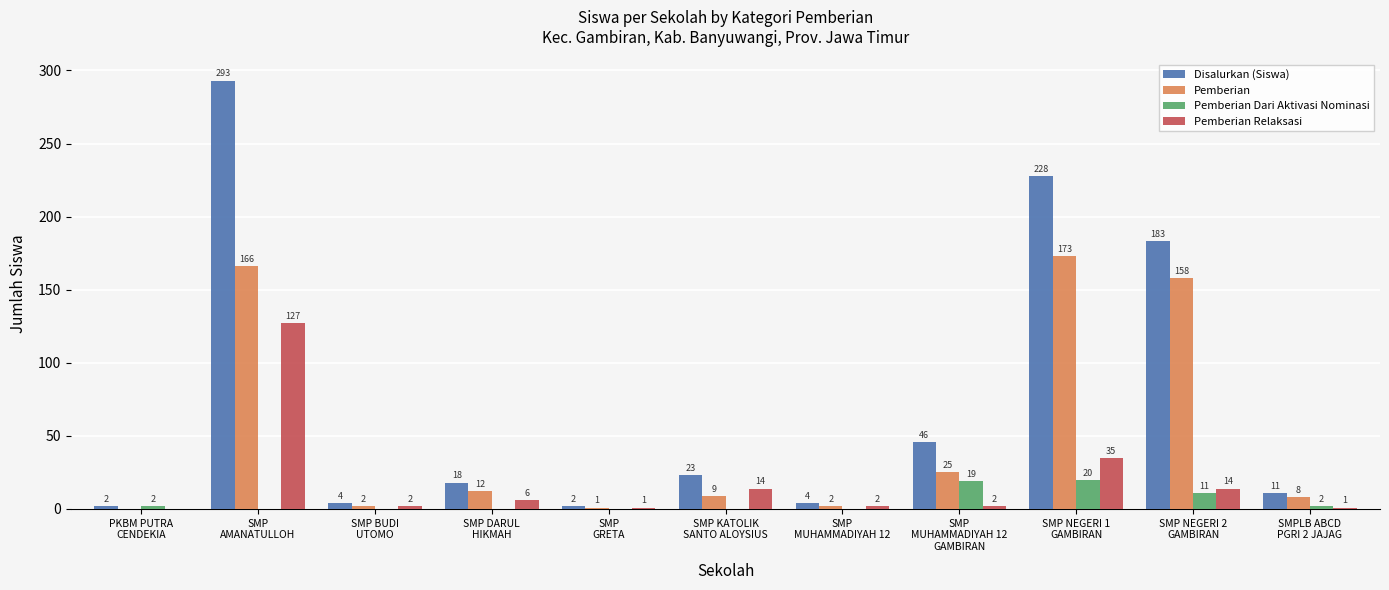

At which category is the sum across all series the highest?

SMP
AMANATULLOH